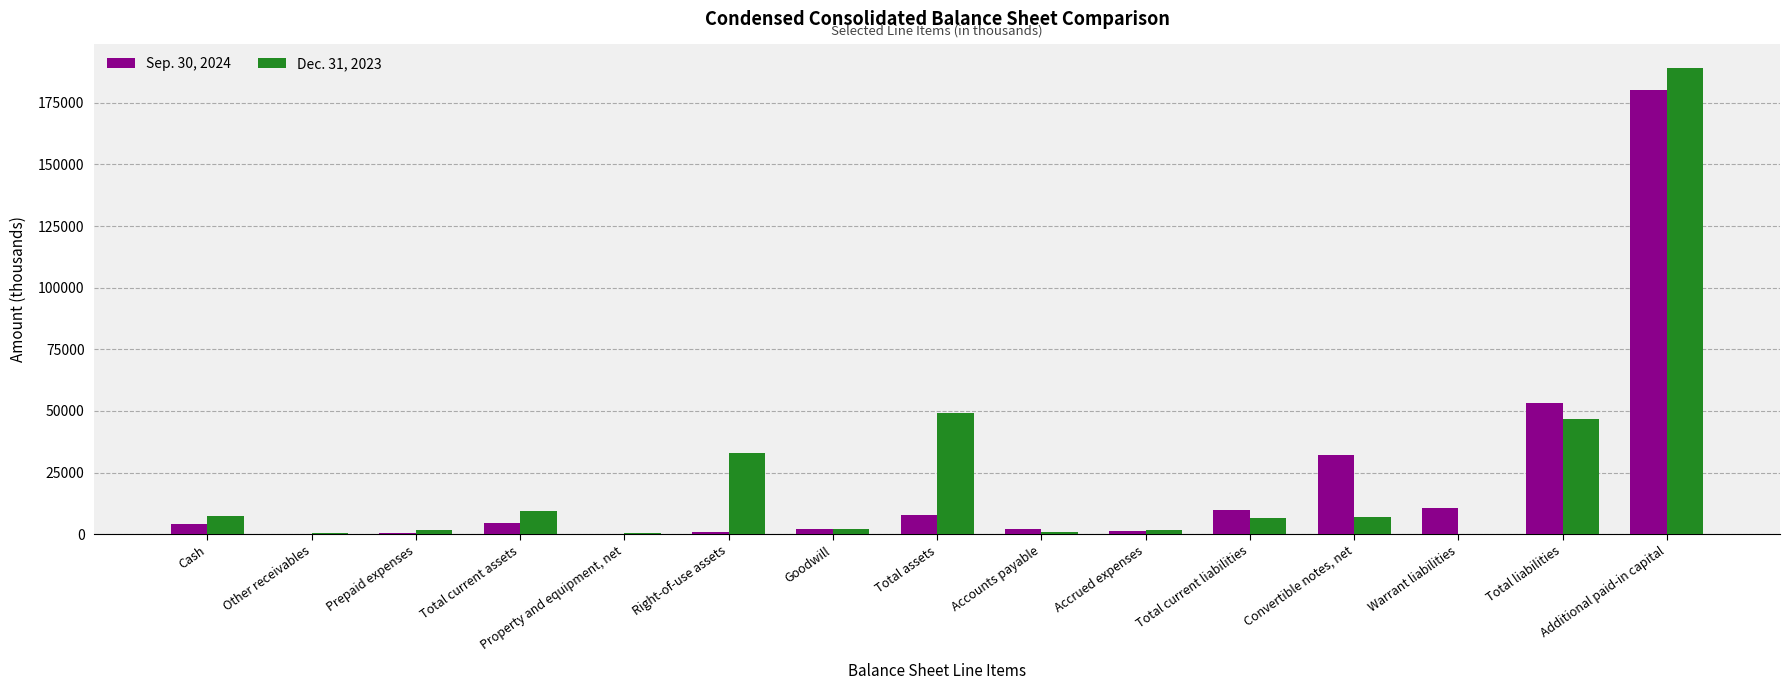

What is the difference between the Dec. 31, 2023 values at Accrued expenses and Right-of-use assets?

30888